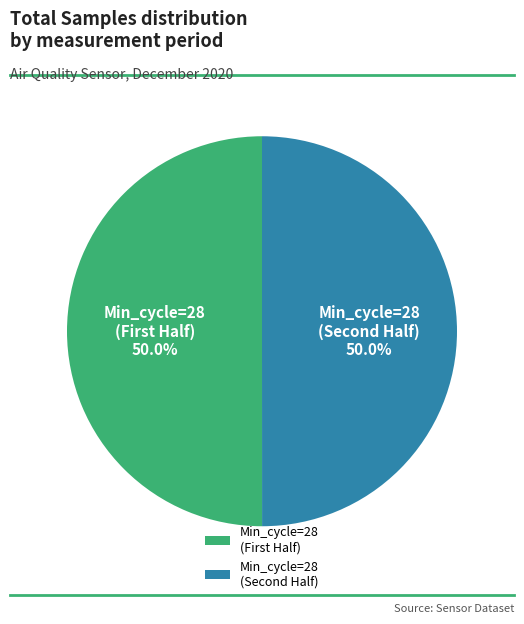

Count the number of slices in the pie.

2